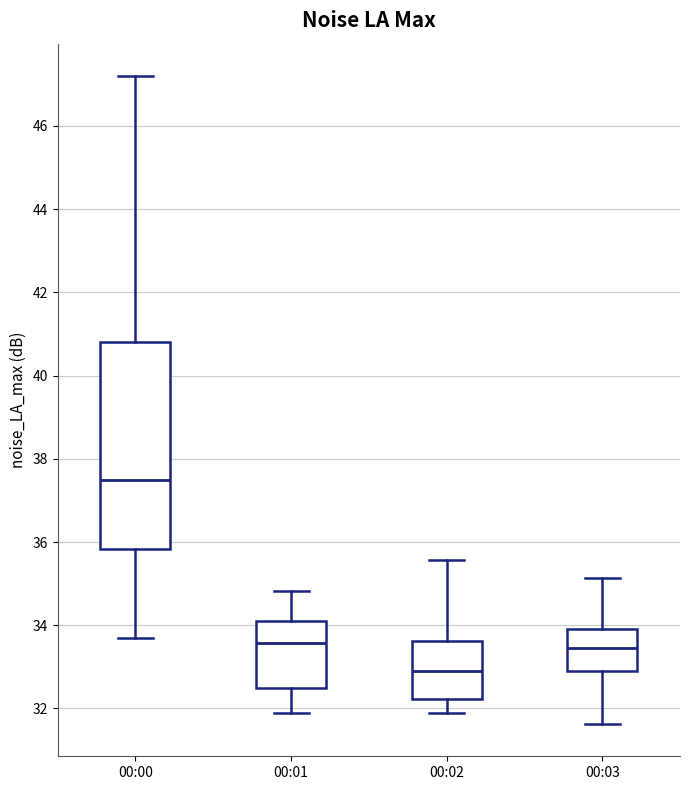

Where does the upper whisker of the box for 00:02 end on the y-axis? The values are not printed on the chart, so give them approximately, as read against the axis.

35.6